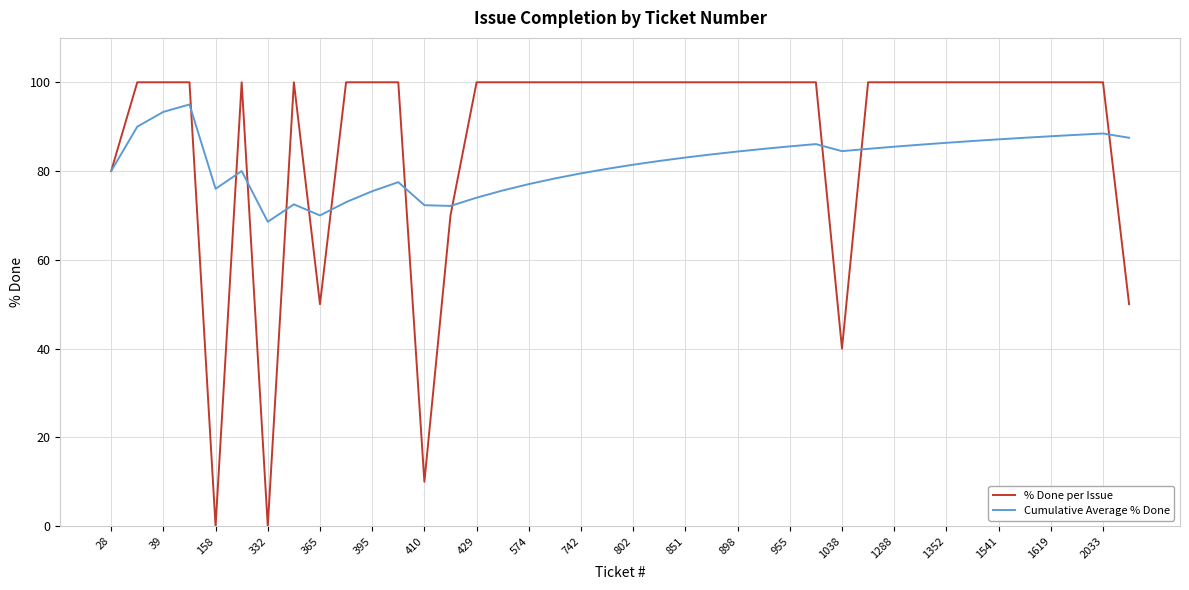

Which series has the largest range (max minus min)?

% Done per Issue